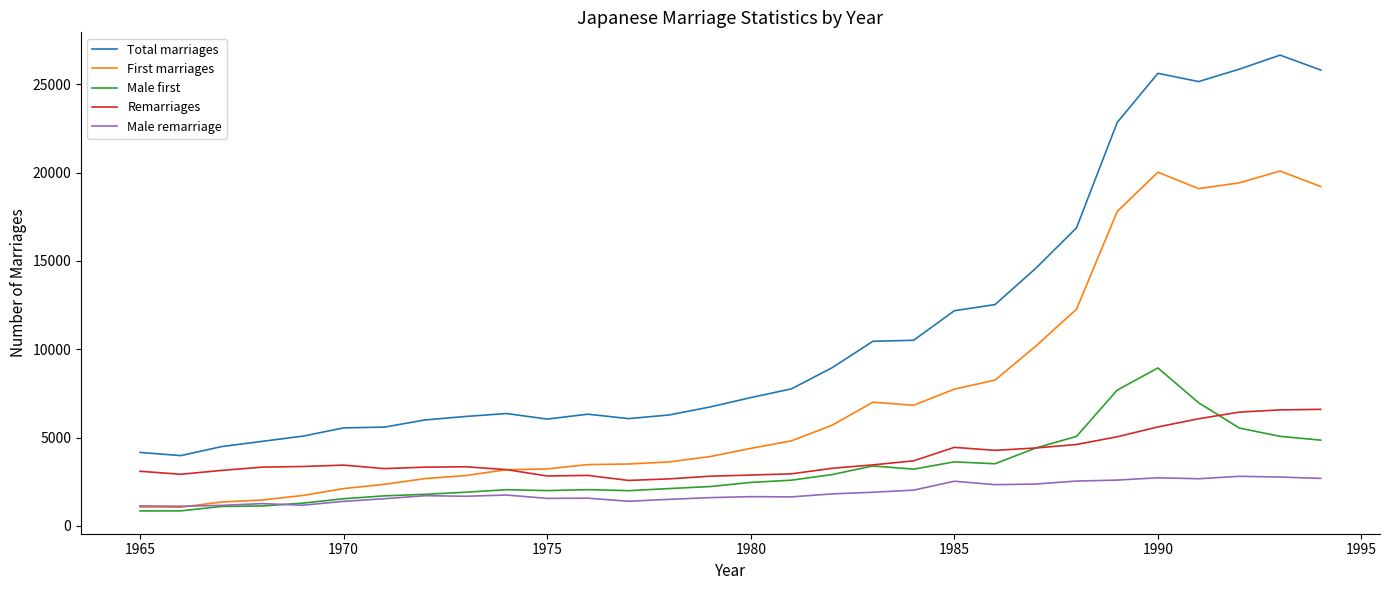

What is the lowest value of the Total marriages series?

3976